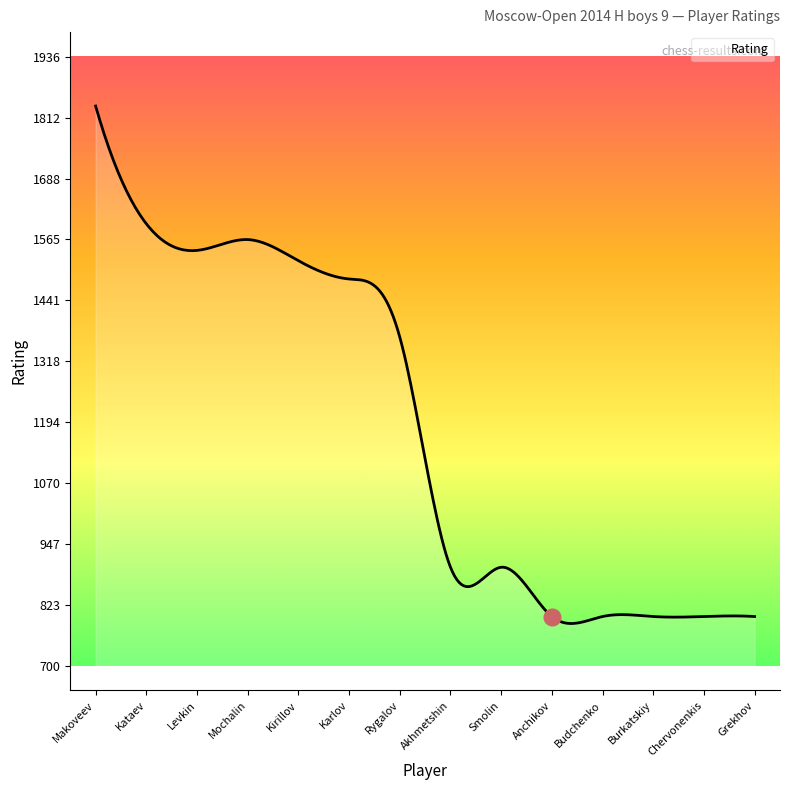

What is the minimum value shown in the chart?

785.8